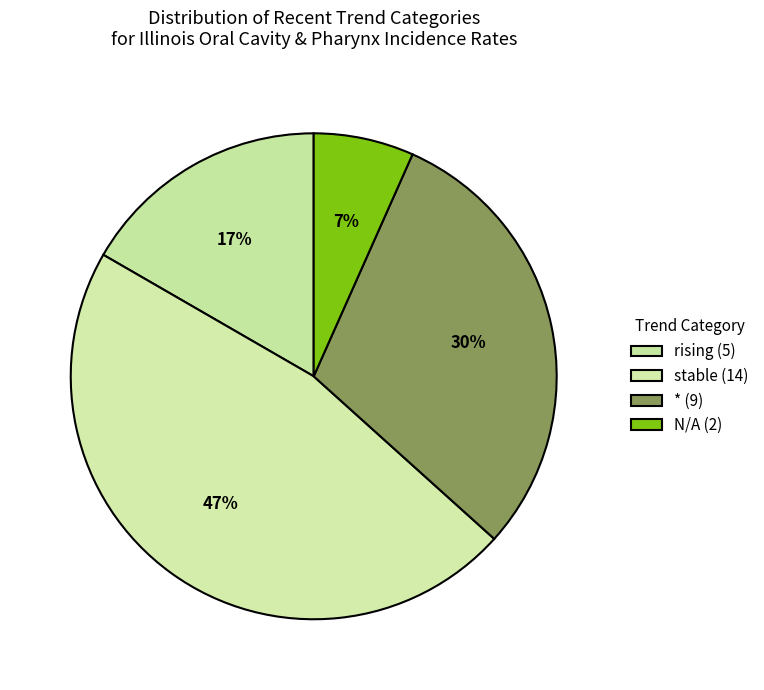

Is there a majority slice in this chart?

No